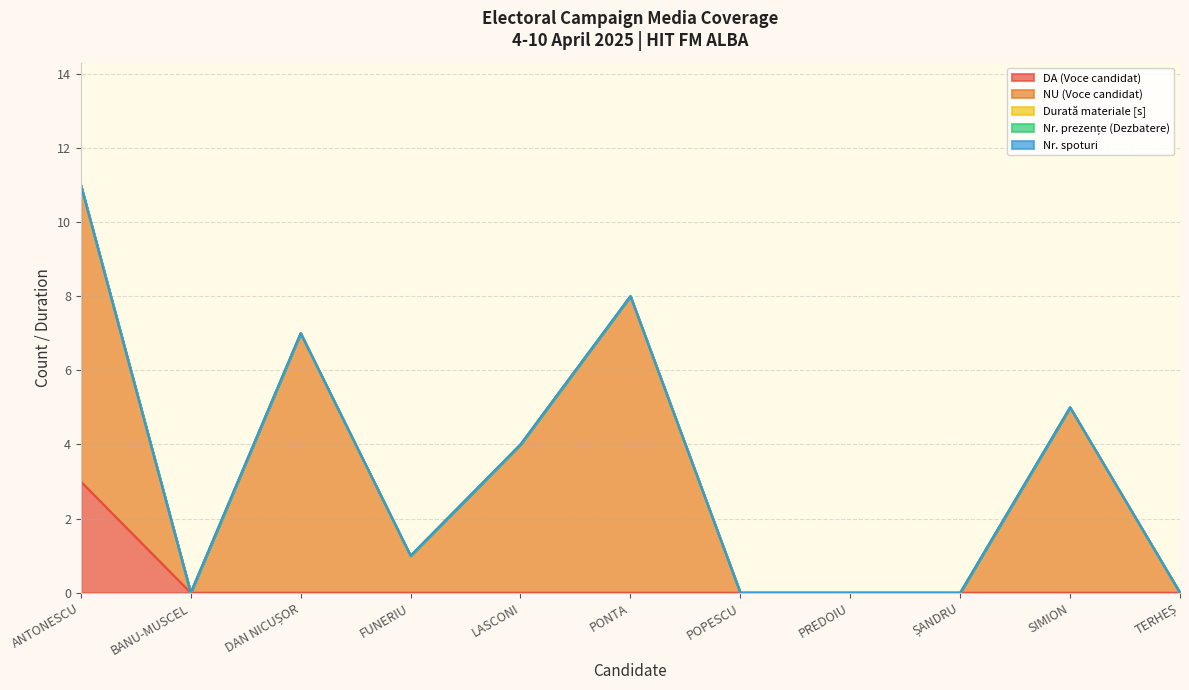

The Nr. spoturi series shows 0 at ȘANDRU. True or false?

True